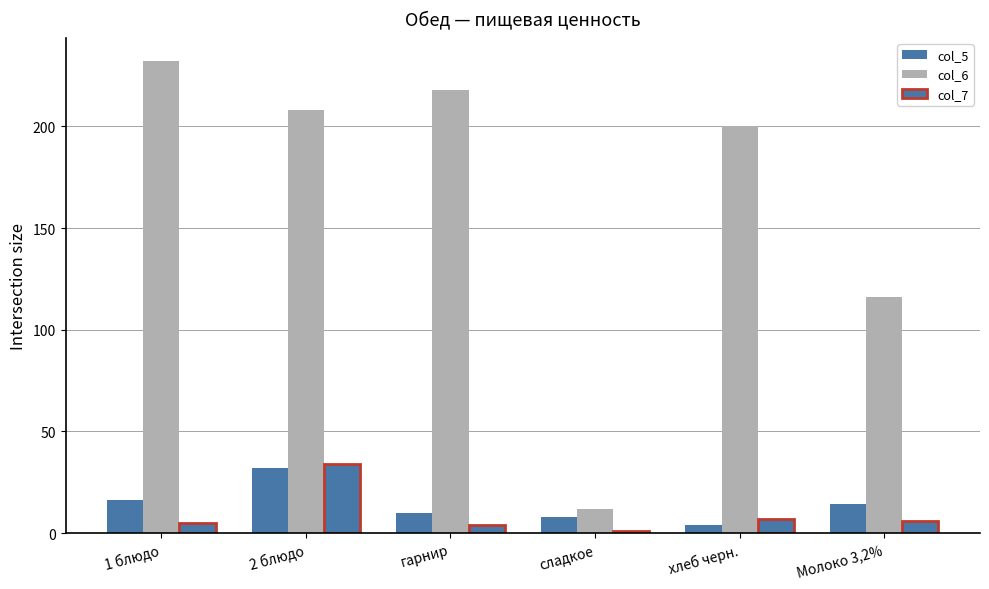

What is the maximum value for col_5?

32.0